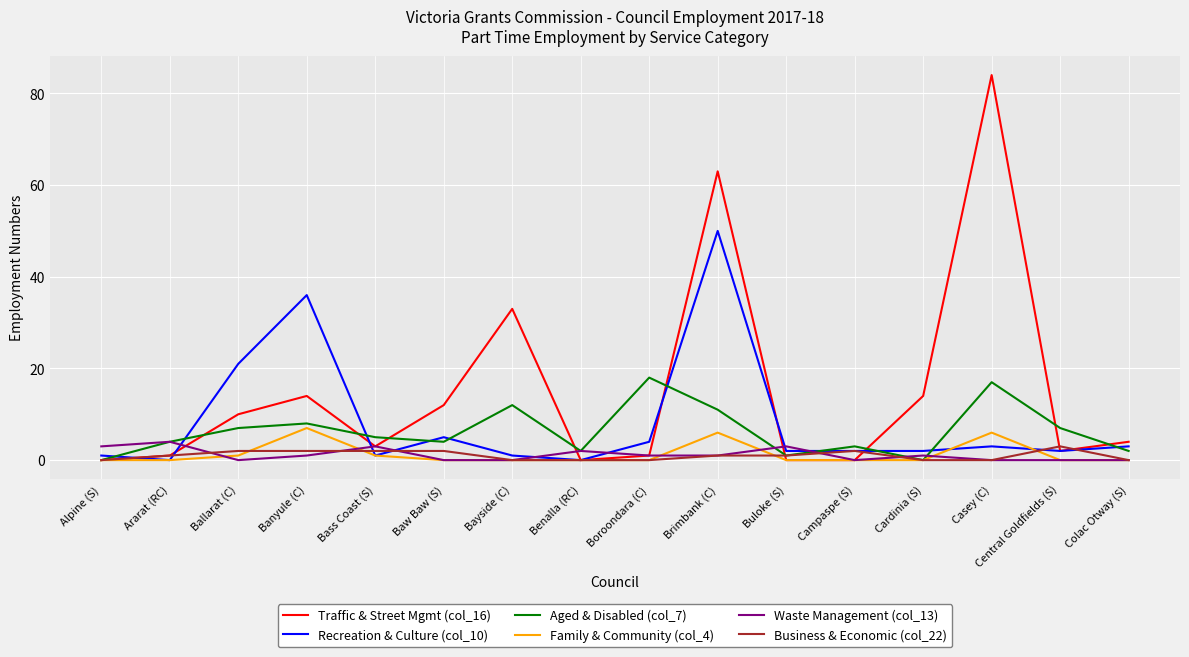

List the series in order of their peak value, lowest first.

Business & Economic (col_22), Waste Management (col_13), Family & Community (col_4), Aged & Disabled (col_7), Recreation & Culture (col_10), Traffic & Street Mgmt (col_16)